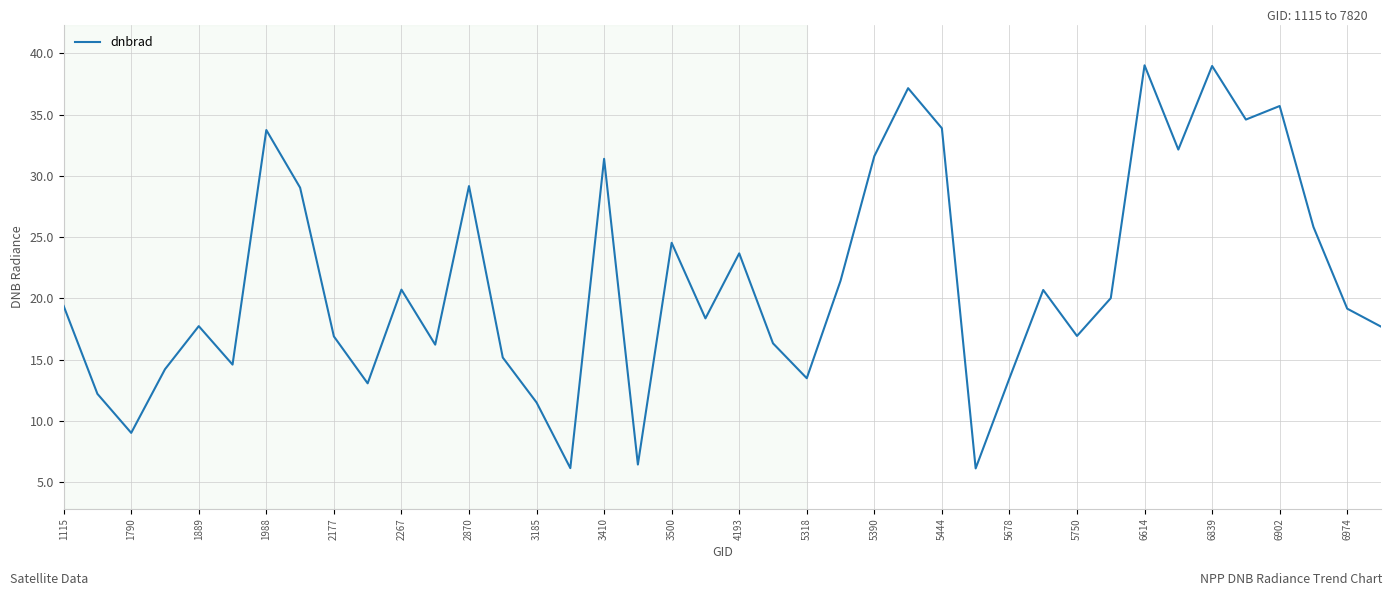

What is the minimum value shown in the chart?

6.1